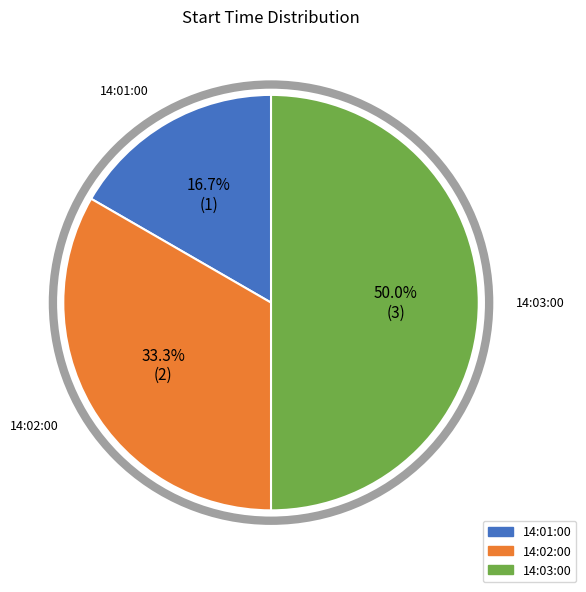

To the nearest percent, what percentage of the pie is 14:03:00?

50%